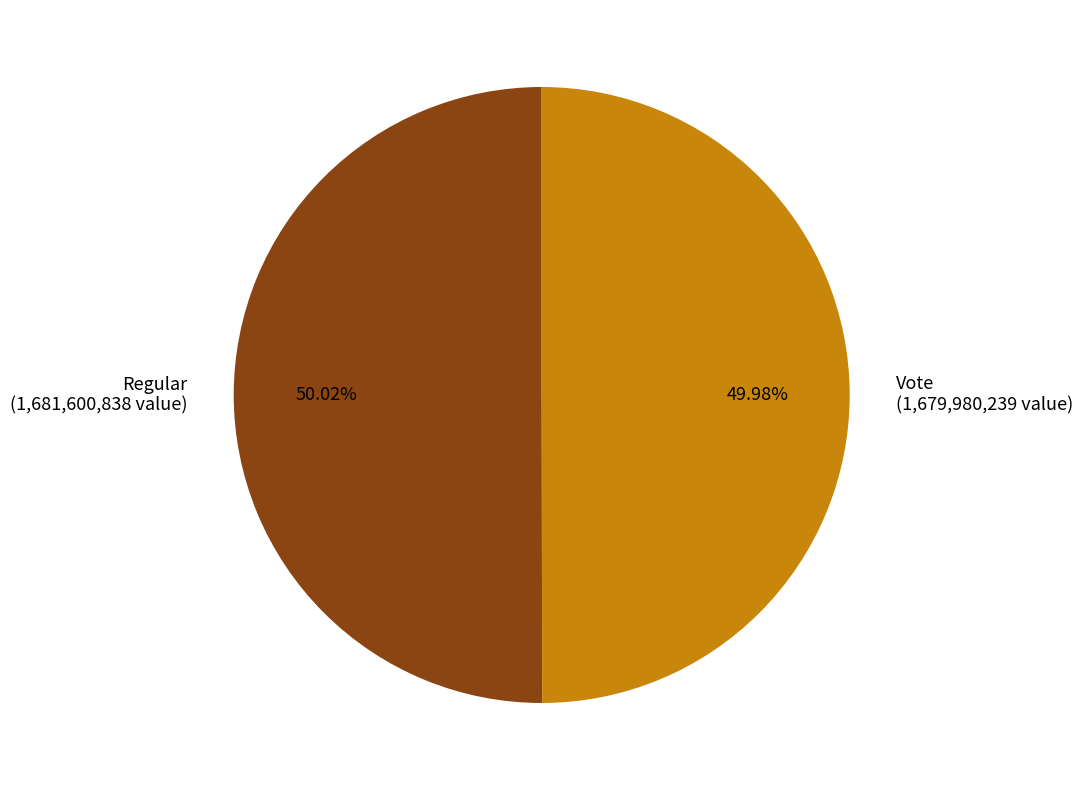

Count the number of slices in the pie.

2